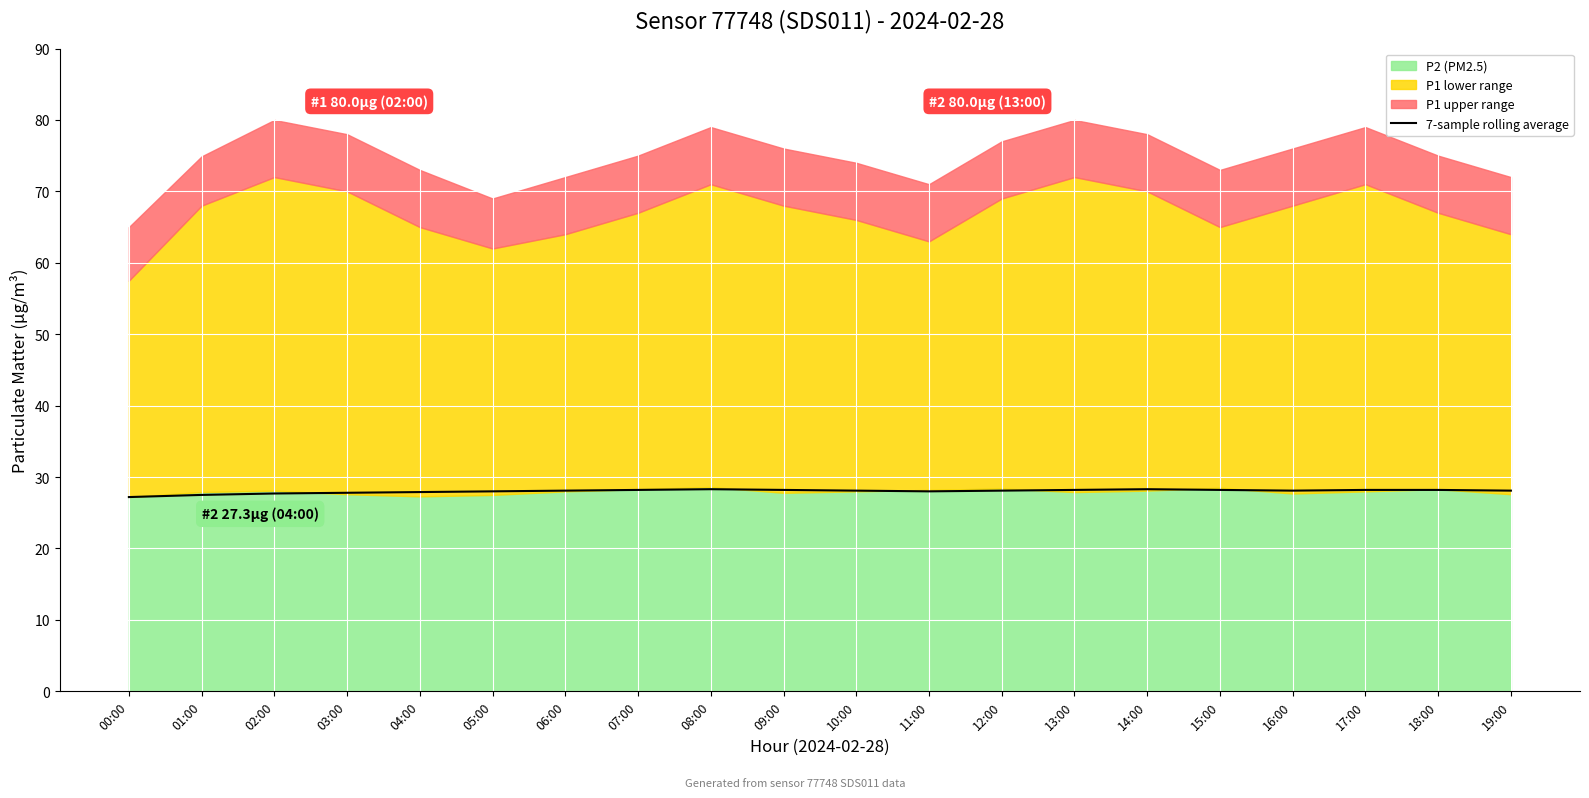

Is it true that the value at 05:00 is 41.7?

False